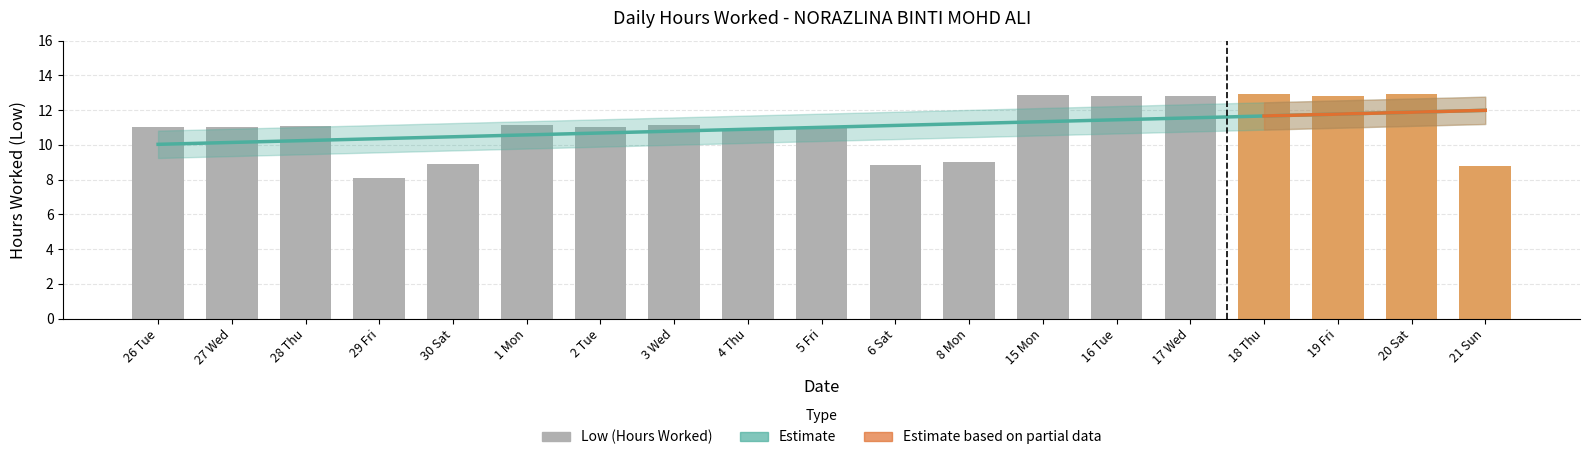

Reading right to left, what are all the values shown in this chart?

21 Sun=8.8	20 Sat=12.9	19 Fri=12.8	18 Thu=12.9	17 Wed=12.8	16 Tue=12.8	15 Mon=12.9	8 Mon=9.0	6 Sat=8.8	5 Fri=11.0	4 Thu=10.9	3 Wed=11.1	2 Tue=11.0	1 Mon=11.1	30 Sat=8.9	29 Fri=8.1	28 Thu=11.1	27 Wed=11.0	26 Tue=11.0